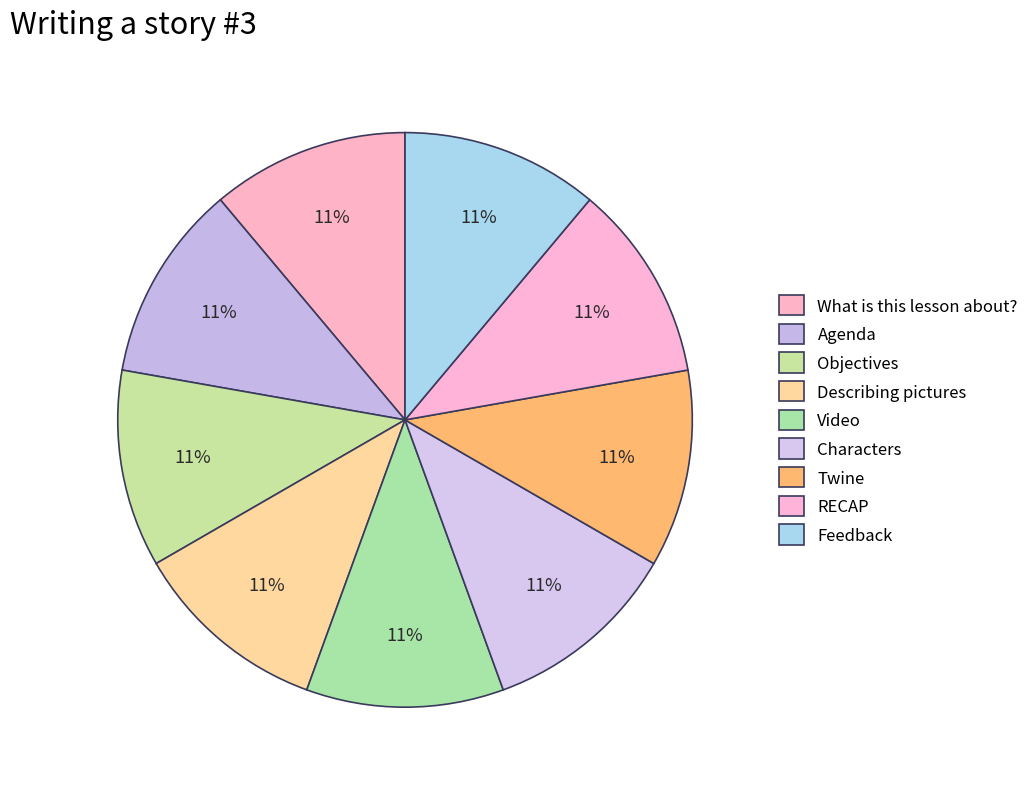

How many segments does this pie chart have?

9